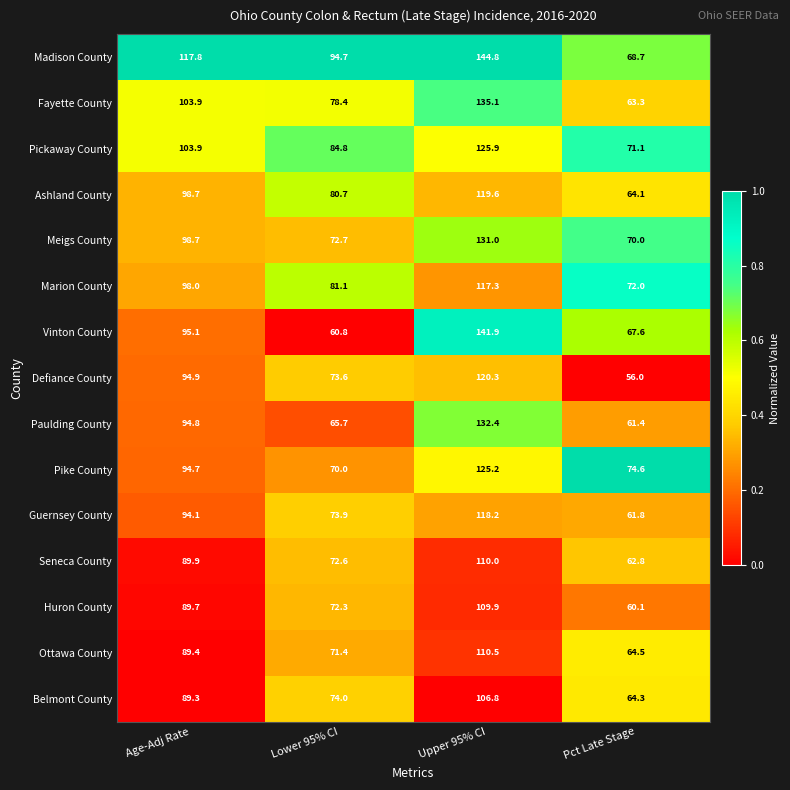

What is the difference between the Seneca County values at Age-Adj Rate and Lower 95% CI?

17.3